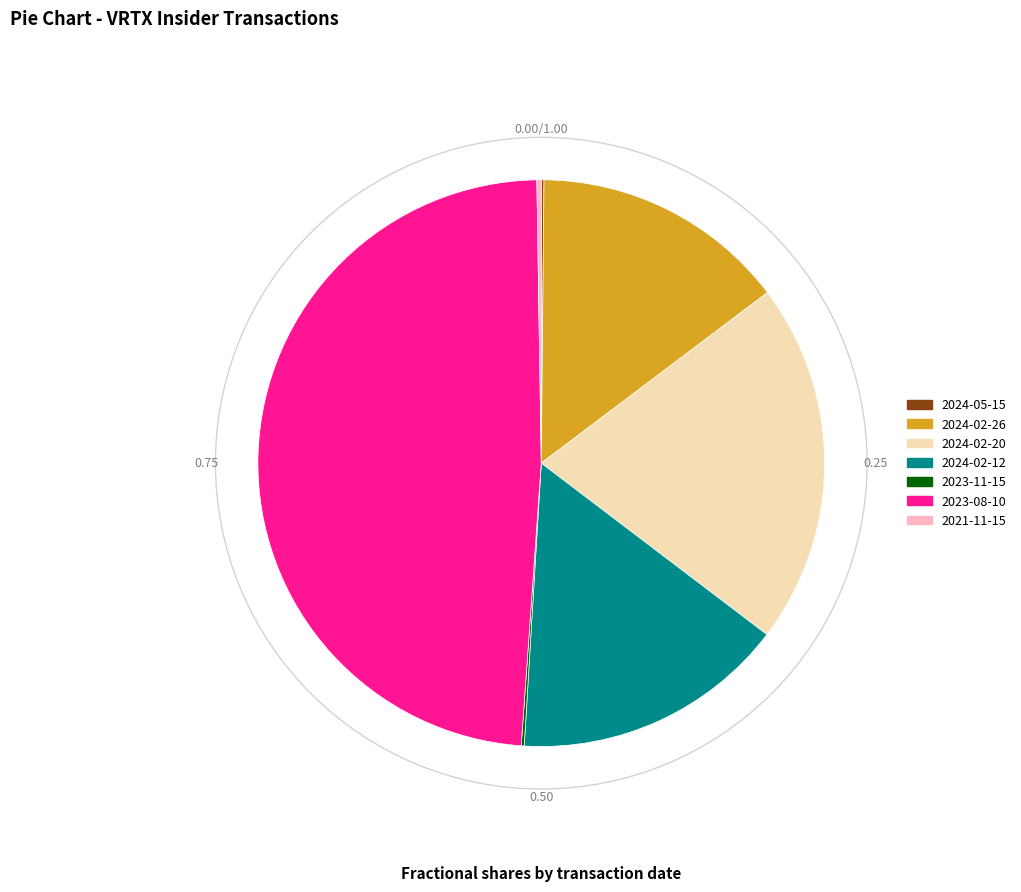

Does any single category account for the majority?

No